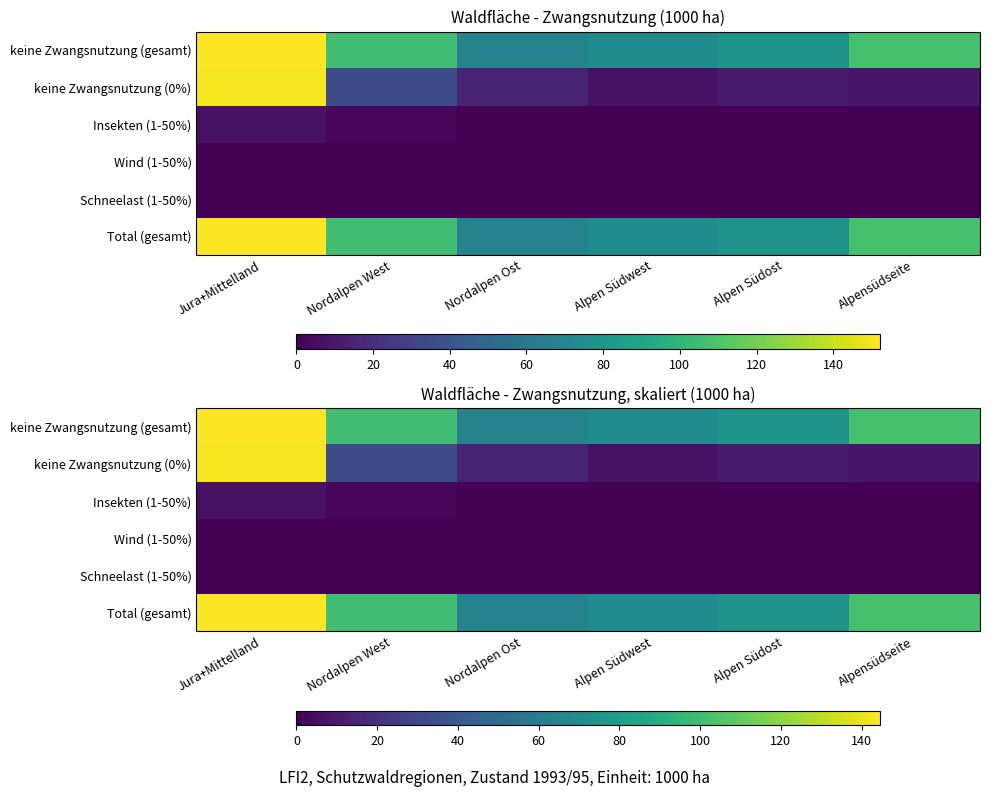

The value of keine Zwangsnutzung (0%) at Nordalpen Ost is 5.9. True or false?

False